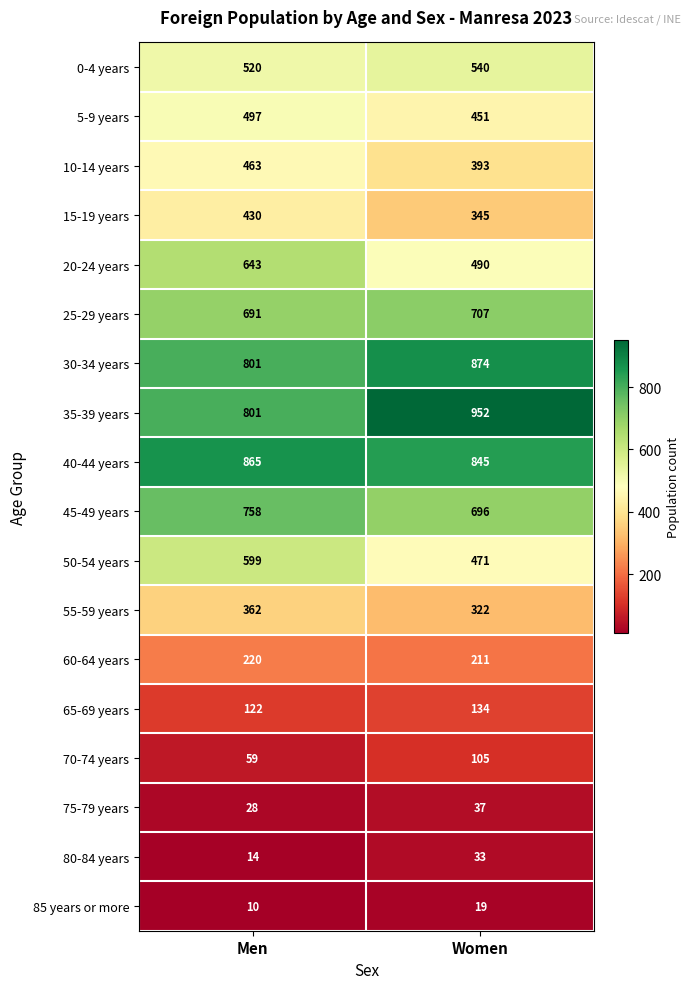

At how many categories does at least one series exceed 829?

2